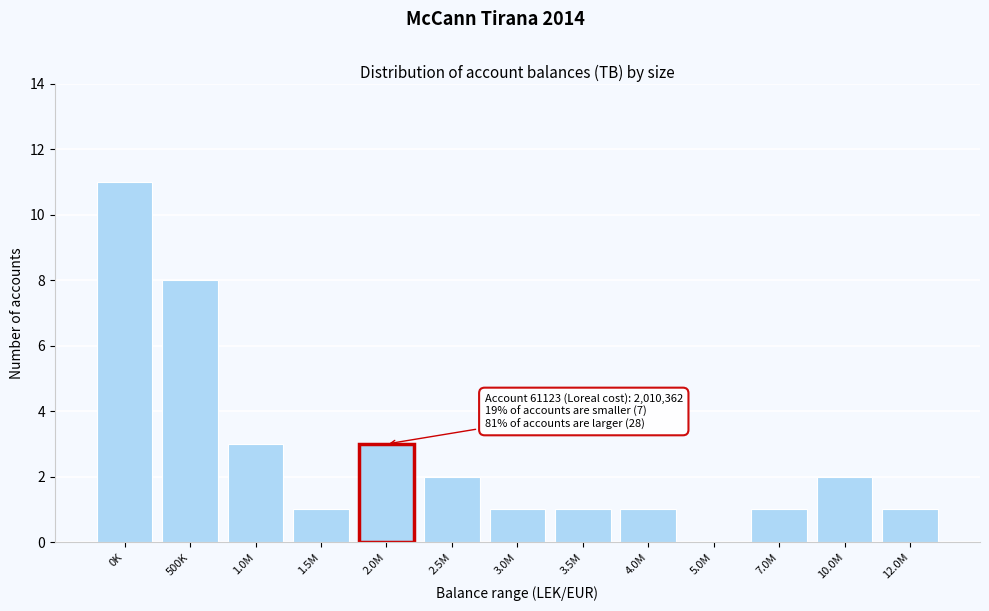

Reading right to left, transcribe all the data shown in this chart.

12.0M=1	10.0M=2	7.0M=1	5.0M=0	4.0M=1	3.5M=1	3.0M=1	2.5M=2	2.0M=3	1.5M=1	1.0M=3	500K=8	0K=11